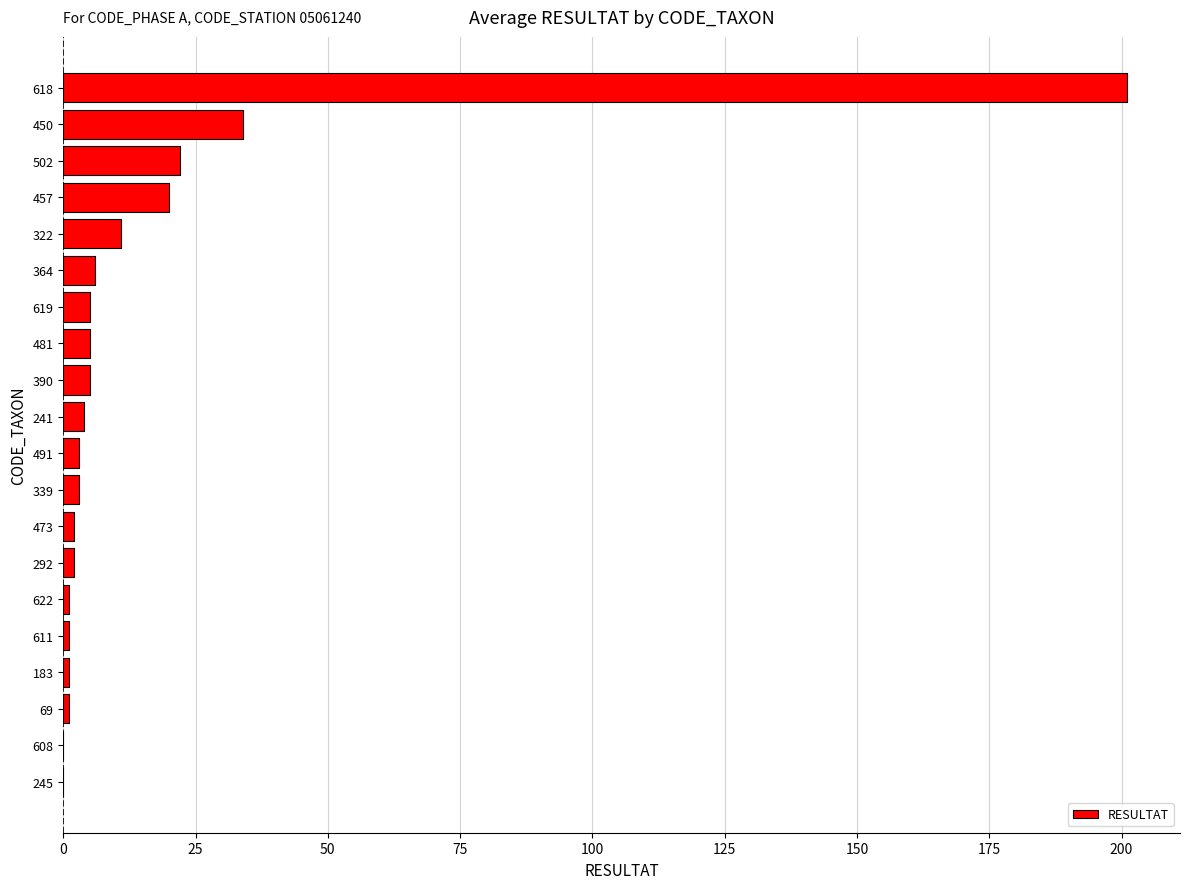

Where is the data nearest to the value 100?

450